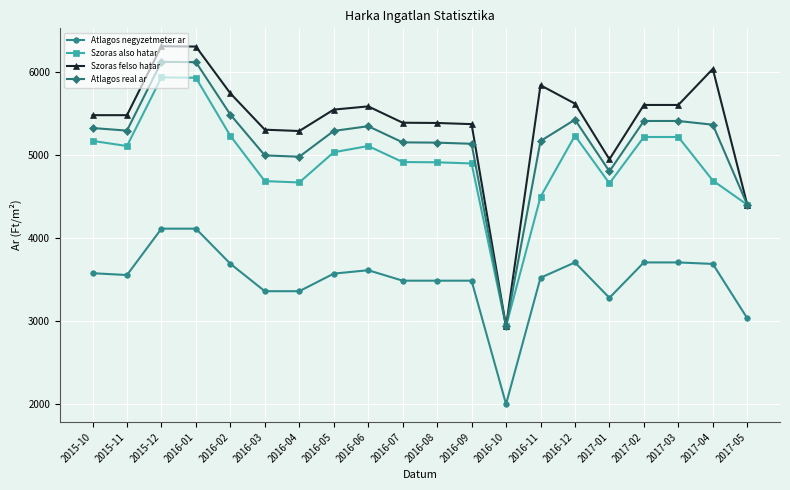

True or false: Atlagos negyzetmeter ar and Szoras felso hatar cross at least once.

False